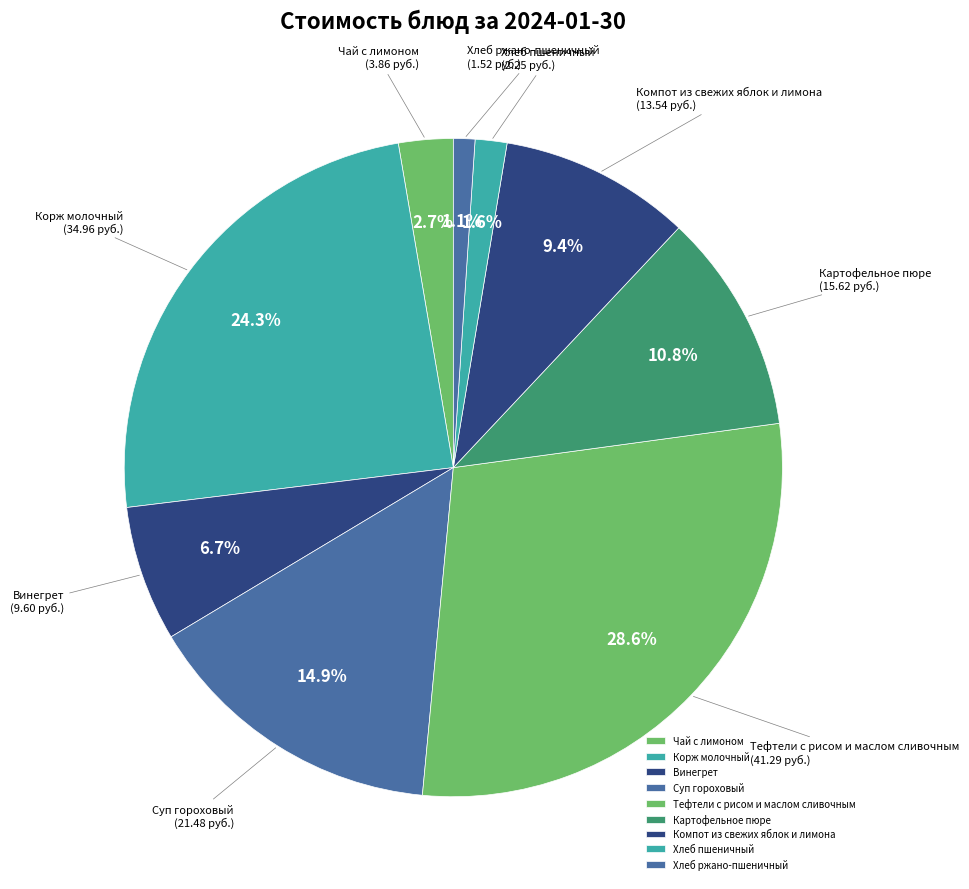

Between Хлеб пшеничный and Корж молочный, which is larger?

Корж молочный